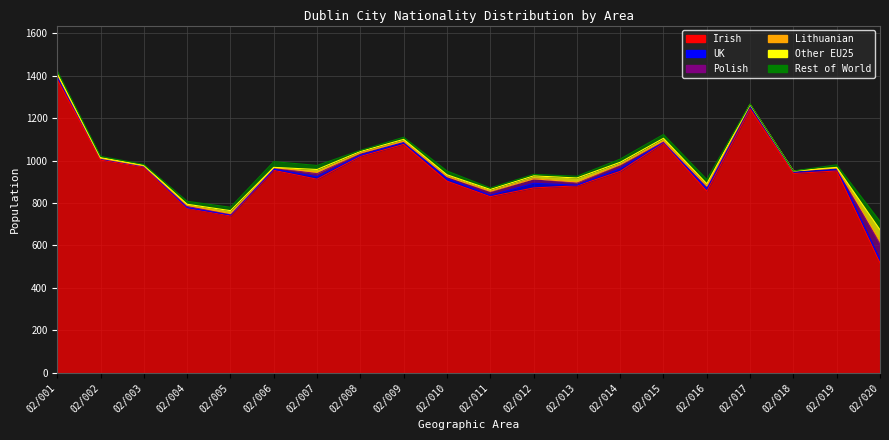

Where is the first local maximum for Rest of World?

Dublin City 02/006